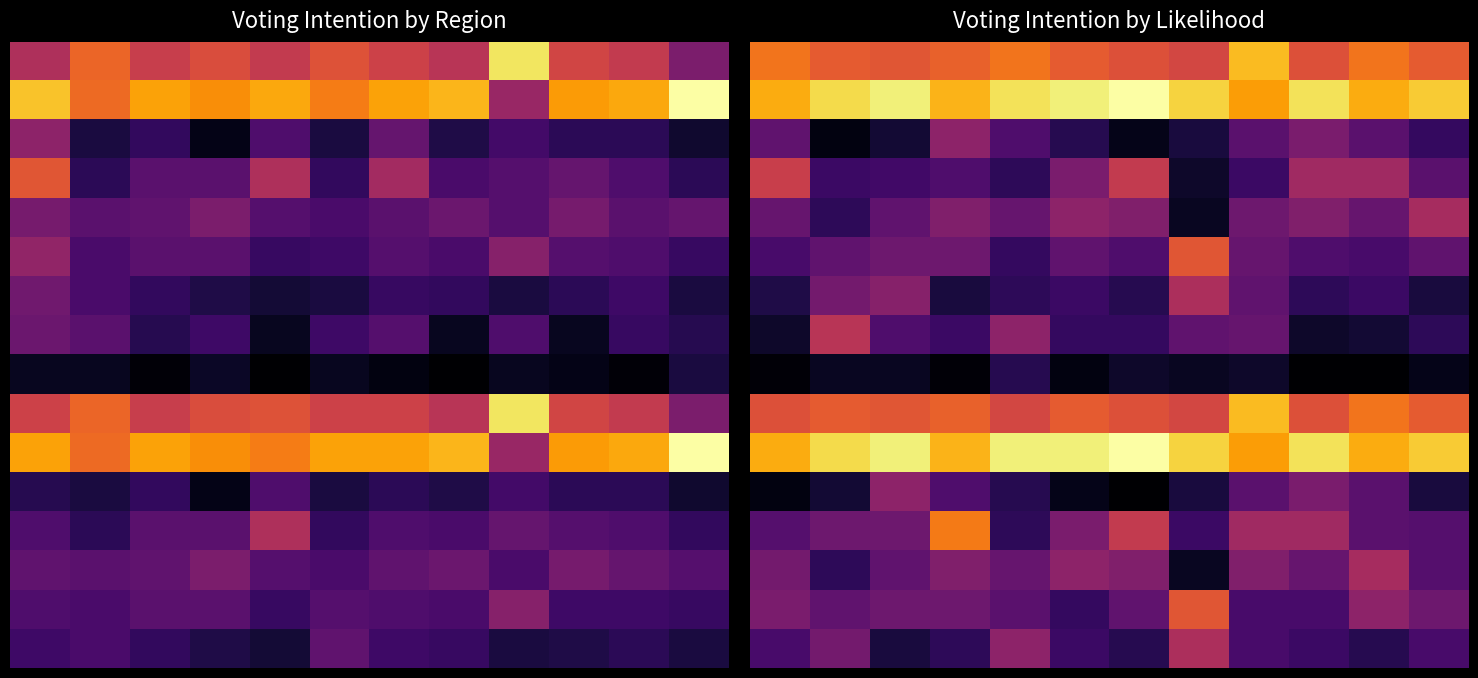

At how many categories does at least one series exceed 0?

12